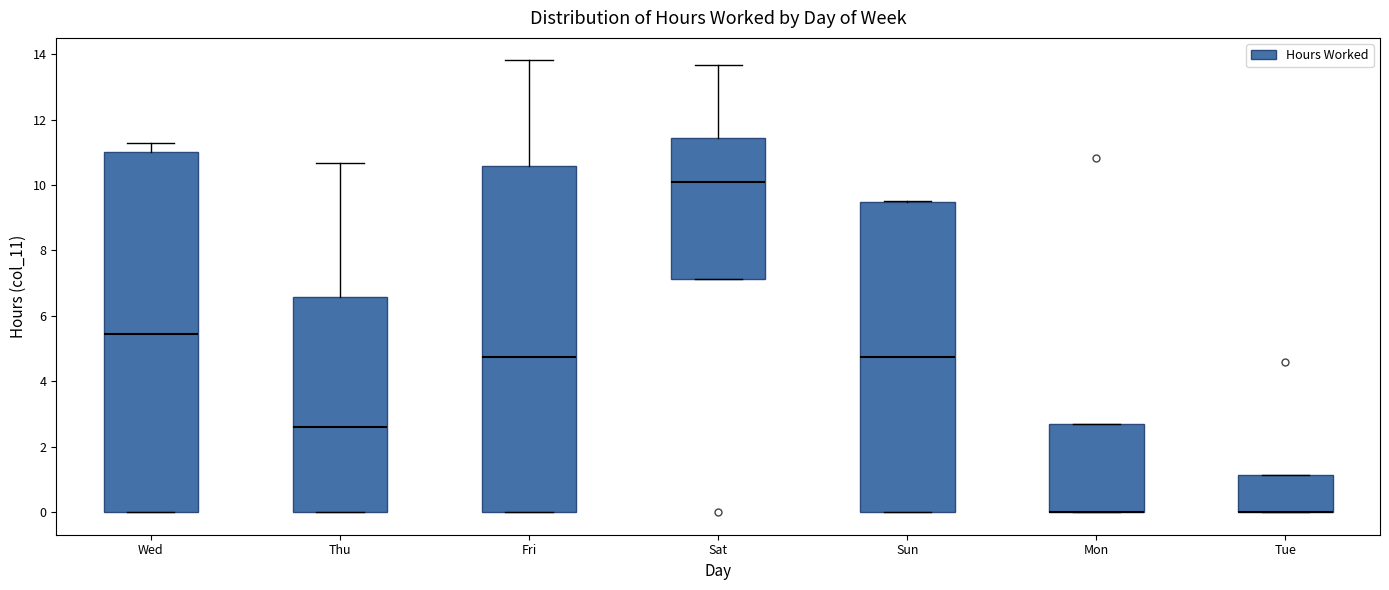

Reading left to right, transcribe this box plot: for each box, give where its median line is, the range the box spans, and where its two whiskers end, as read against the y-axis. The values are not printed on the chart, so give them approximately, as read against the axis.

Wed: median 5.4, box 0.0 to 11.0, whiskers 0.0 to 11.2
Thu: median 2.6, box 0.0 to 6.6, whiskers 0.0 to 10.6
Fri: median 4.8, box 0.0 to 10.6, whiskers 0.0 to 13.8
Sat: median 10.2, box 7.2 to 11.4, whiskers 7.2 to 13.6
Sun: median 4.8, box 0.0 to 9.4, whiskers 0.0 to 9.6
Mon: median 0.0 (drawn on the box's lower edge), box 0.0 to 2.8, whiskers 0.0 to 2.8
Tue: median 0.0 (drawn on the box's lower edge), box 0.0 to 1.2, whiskers 0.0 to 1.2